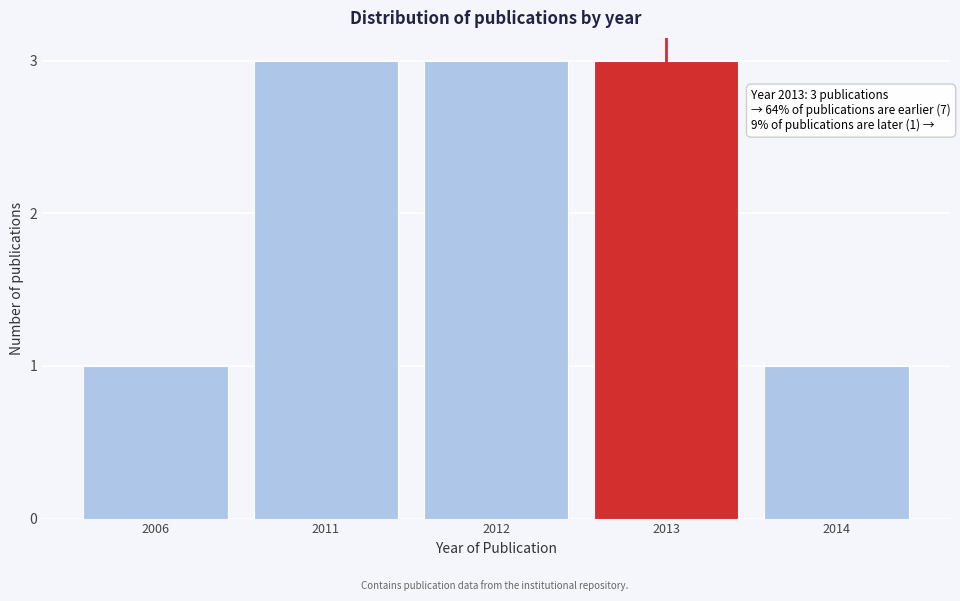

Reading left to right, extract all data points from this chart.

2006=1	2011=3	2012=3	2013=3	2014=1